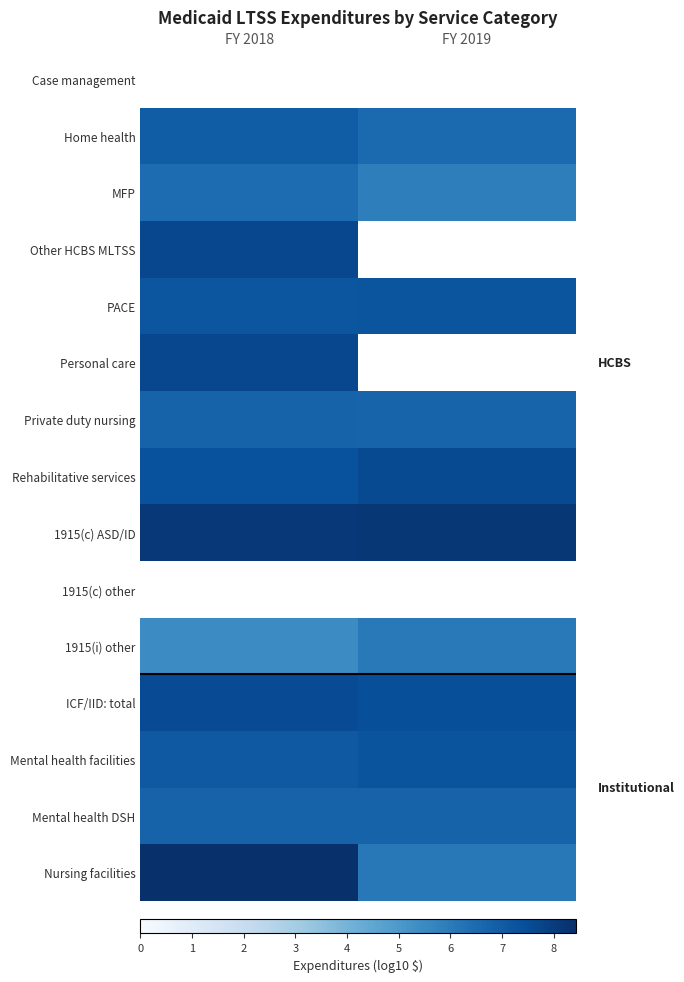

What is the difference between the maximum and minimum values in the 1915(i) other series?

0.6